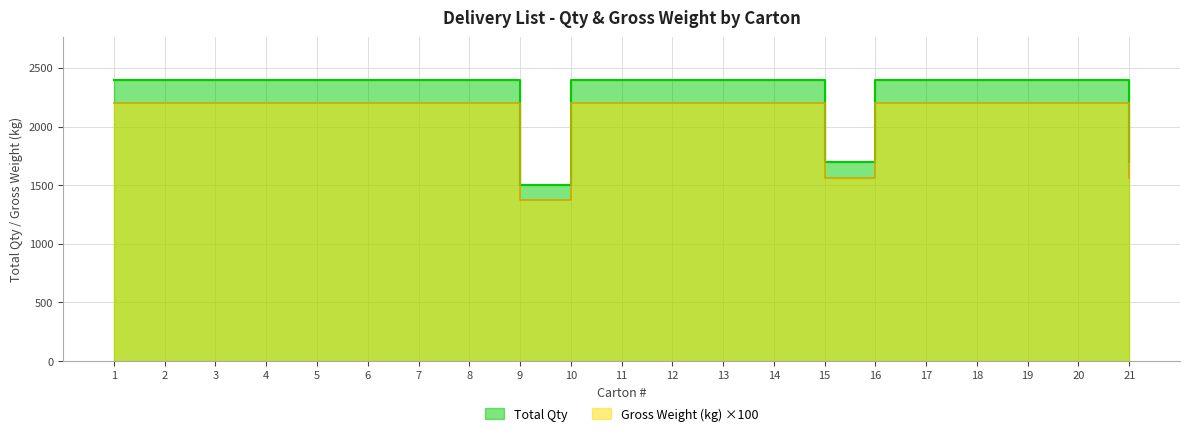

Which series has the widest spread of values?

Total Qty